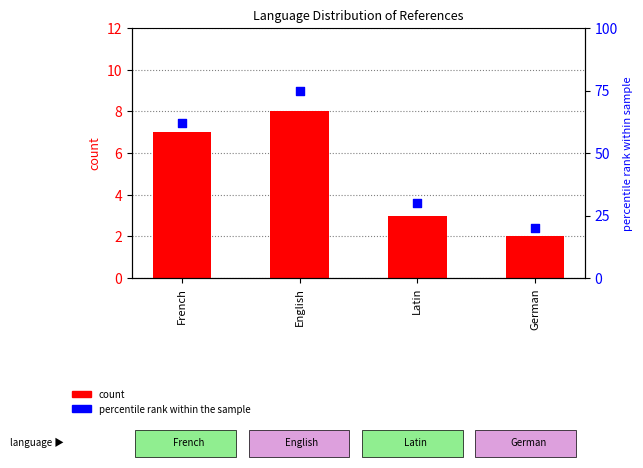

Which series has the largest total across all categories?

percentile rank within the sample